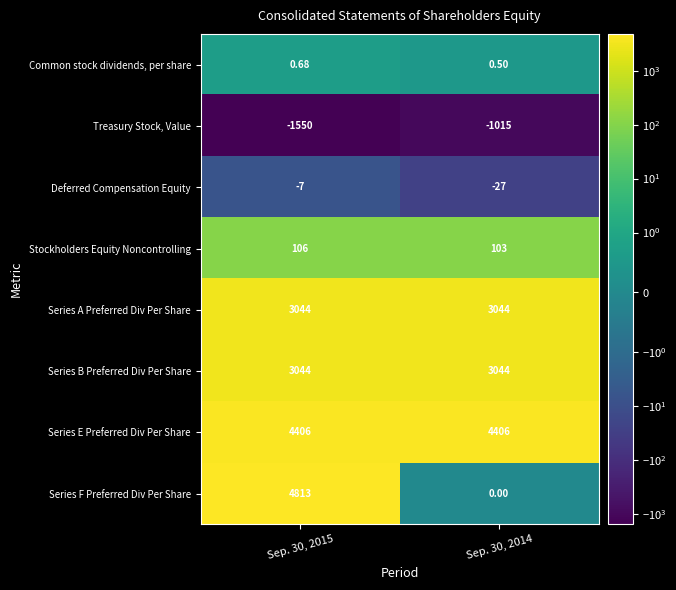

Which series has the largest range (max minus min)?

Series F Preferred Div Per Share